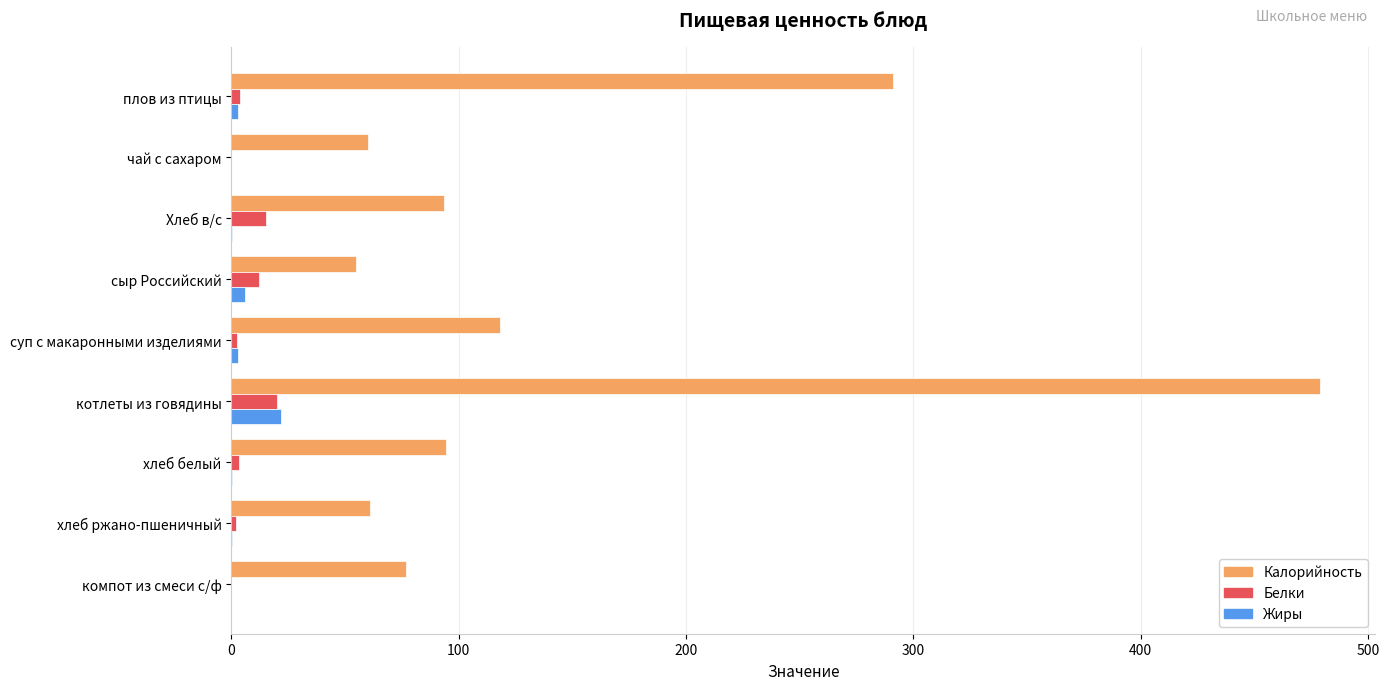

Which series has the largest total across all categories?

Калорийность